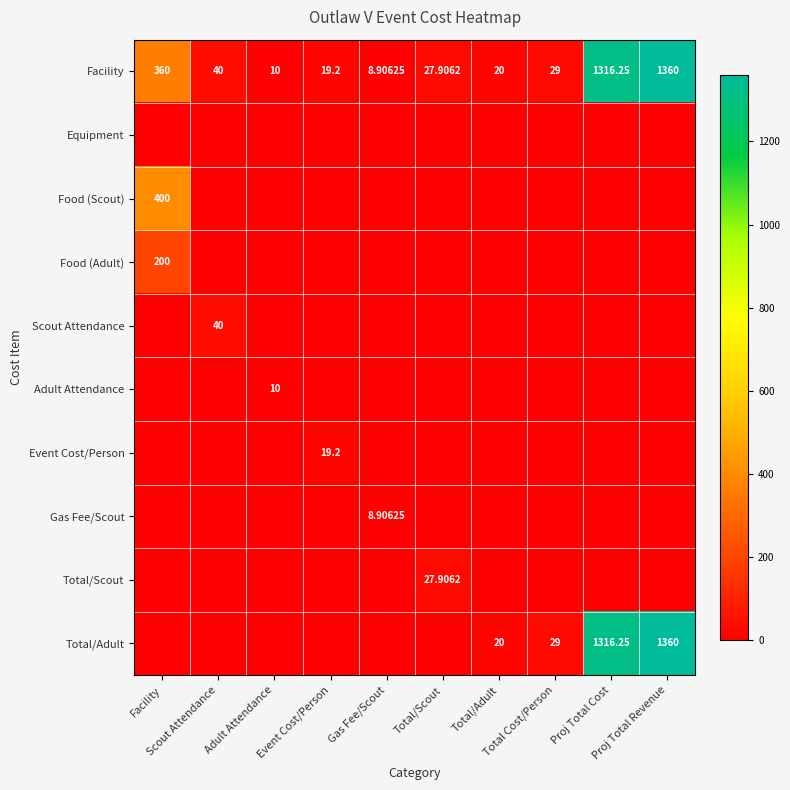

True or false: Total/Adult has a value of 20.0 at Total/Adult.

True